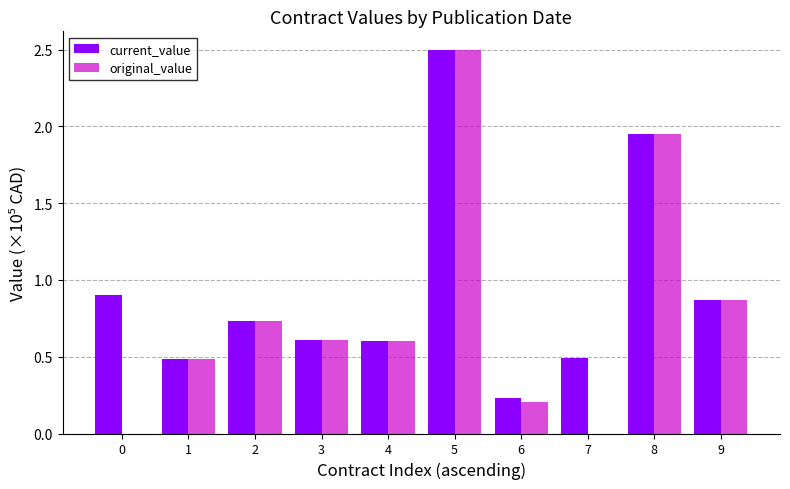

The original_value series shows 1.4 at 7. True or false?

False